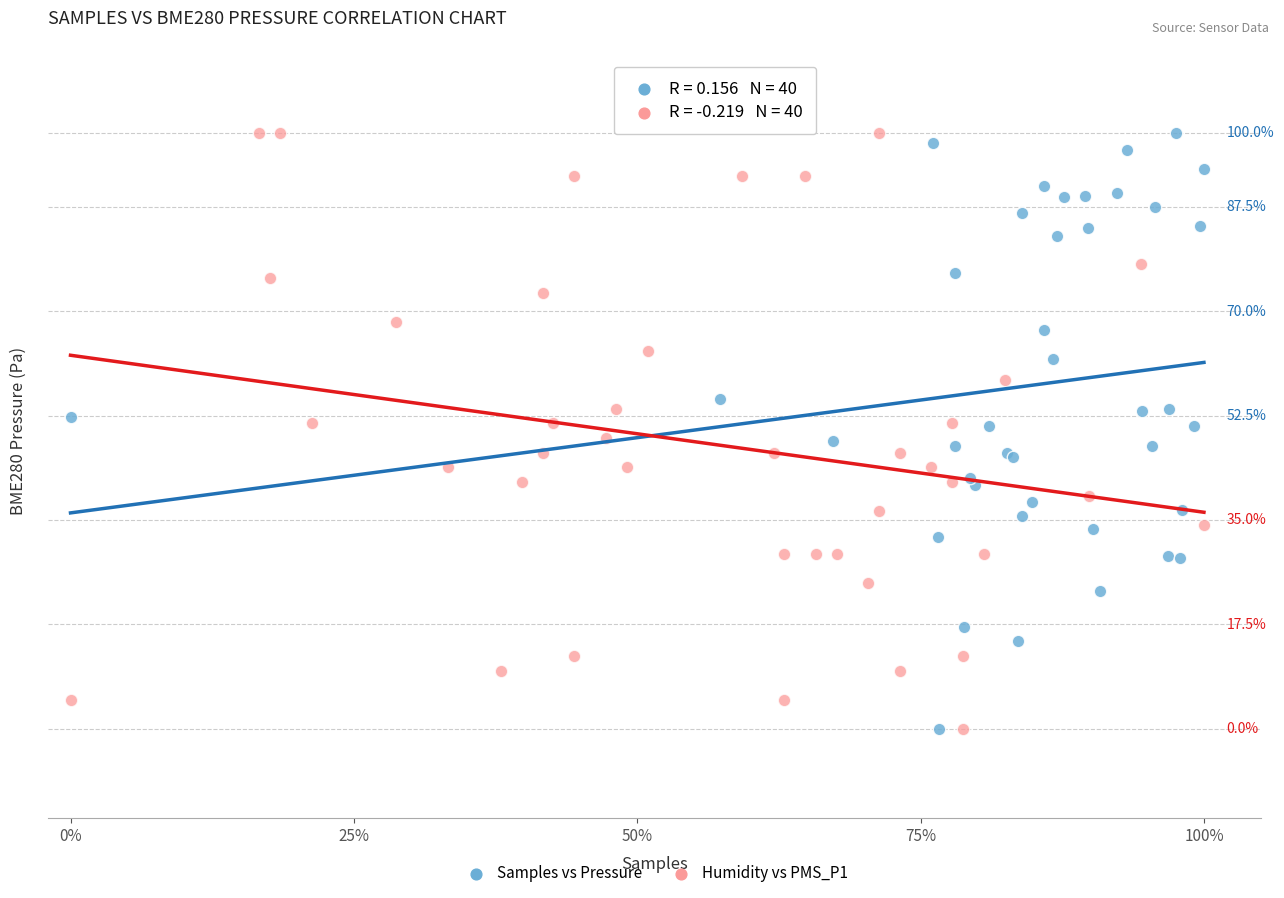

What are all the series names shown in the legend?

Samples vs Pressure, Humidity vs PMS_P1